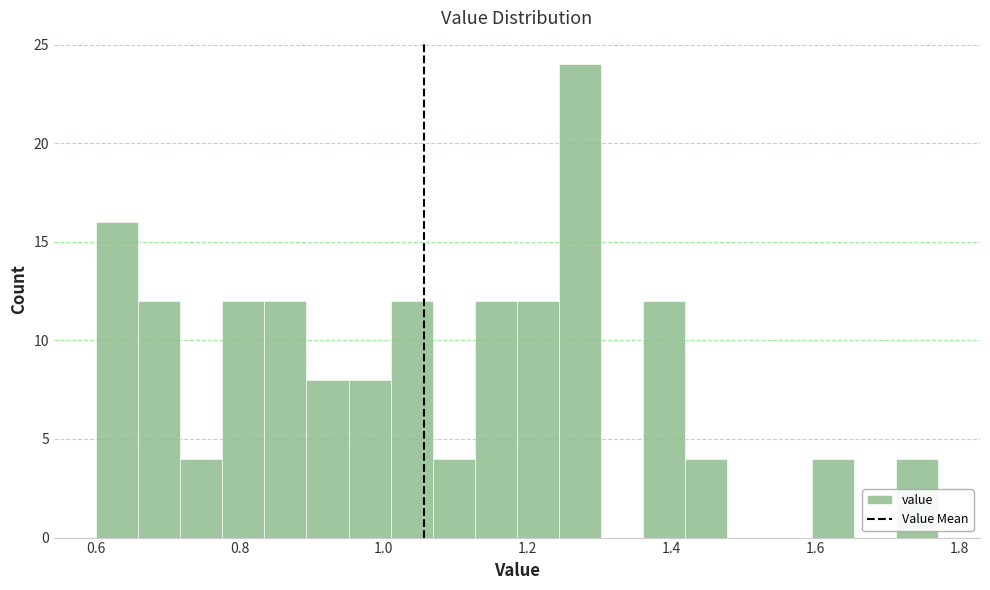

Around what value on the x-axis is the tallest bar? Give the approximate position of its centre, as read against the axis.

1.28